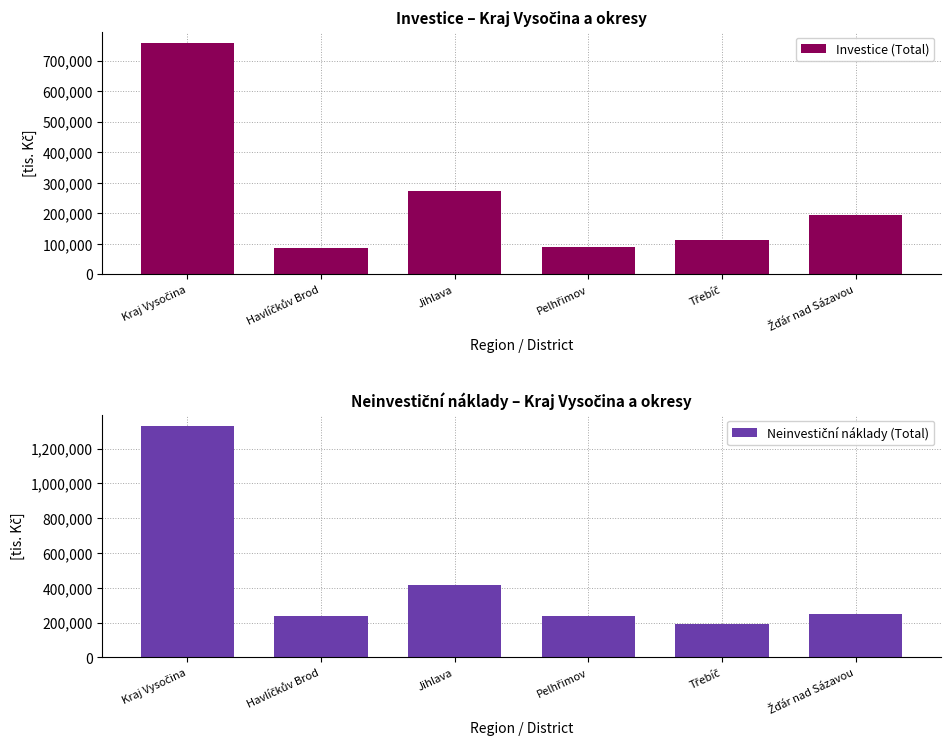

What is the difference between the maximum and minimum values in the Investice (Total) series?

670390